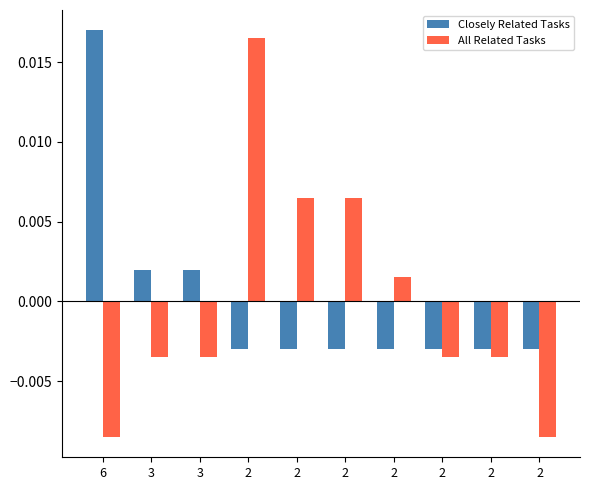

Reading right to left, extract all data points from this chart.

Closely Related Tasks: 2=-0.0	2=-0.0	2=-0.0	2=-0.0	2=-0.0	2=-0.0	2=-0.0	3=0.0	3=0.0	6=0.0
All Related Tasks: 2=-0.0	2=-0.0	2=-0.0	2=0.0	2=0.0	2=0.0	2=0.0	3=-0.0	3=-0.0	6=-0.0